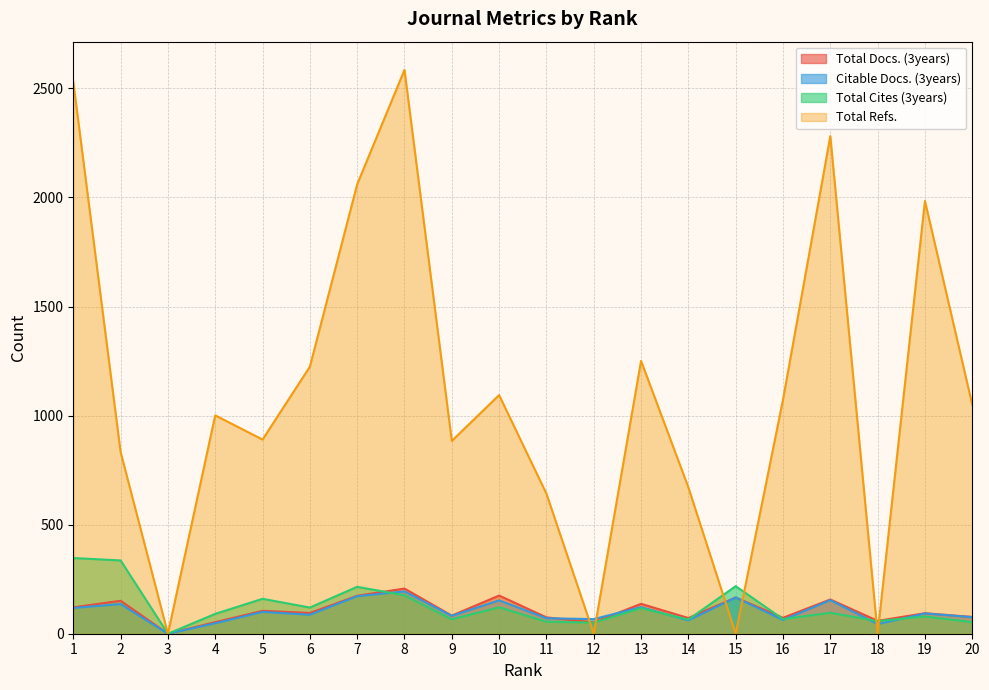

What is the average value of the Citable Docs. (3years) series?

100